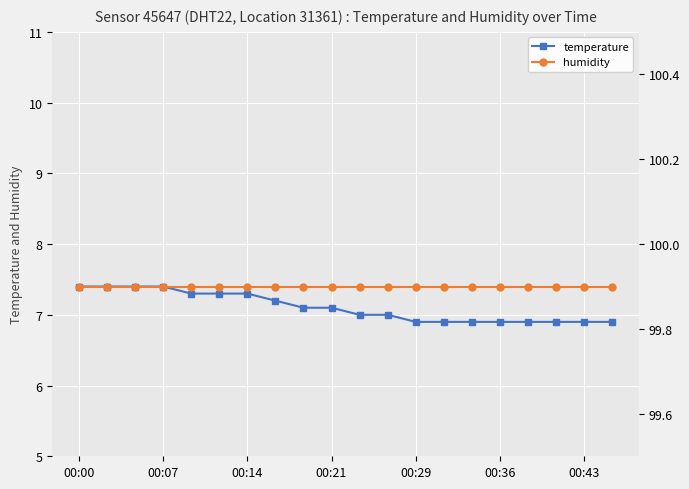

The value of temperature at 00:00 is 7.4. True or false?

True